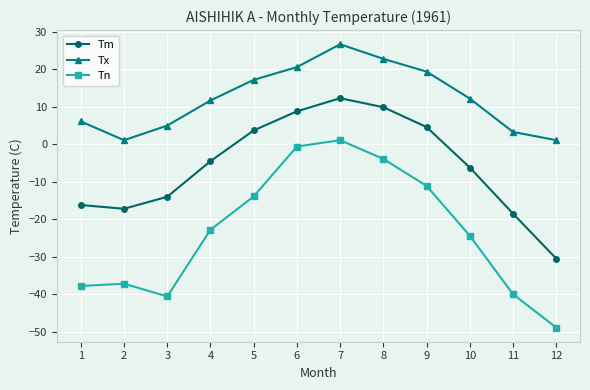

At which category does Tx reach its first local peak?

7